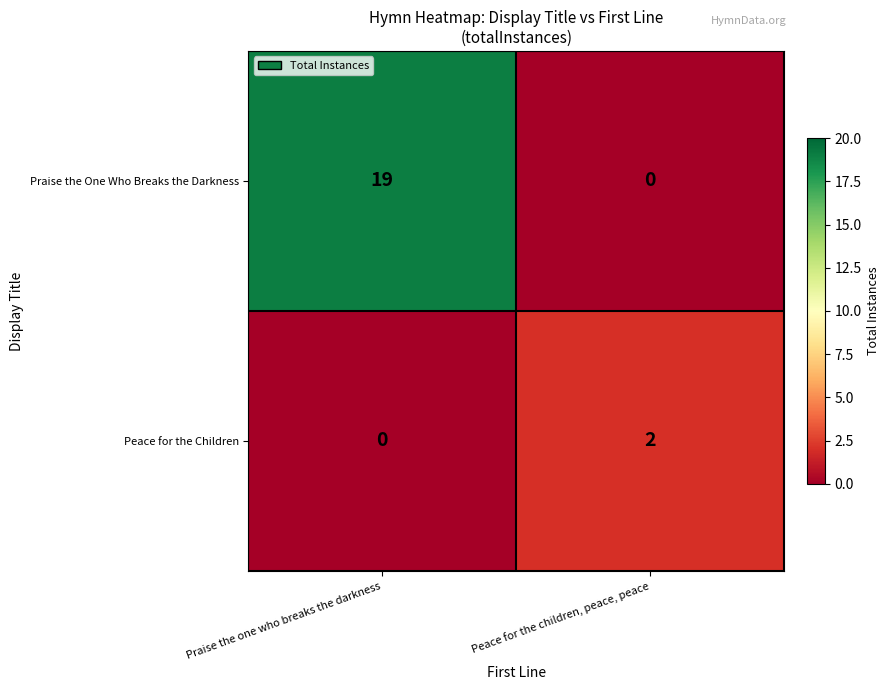

What is the total value across all series at Peace for the children, peace, peace?

2